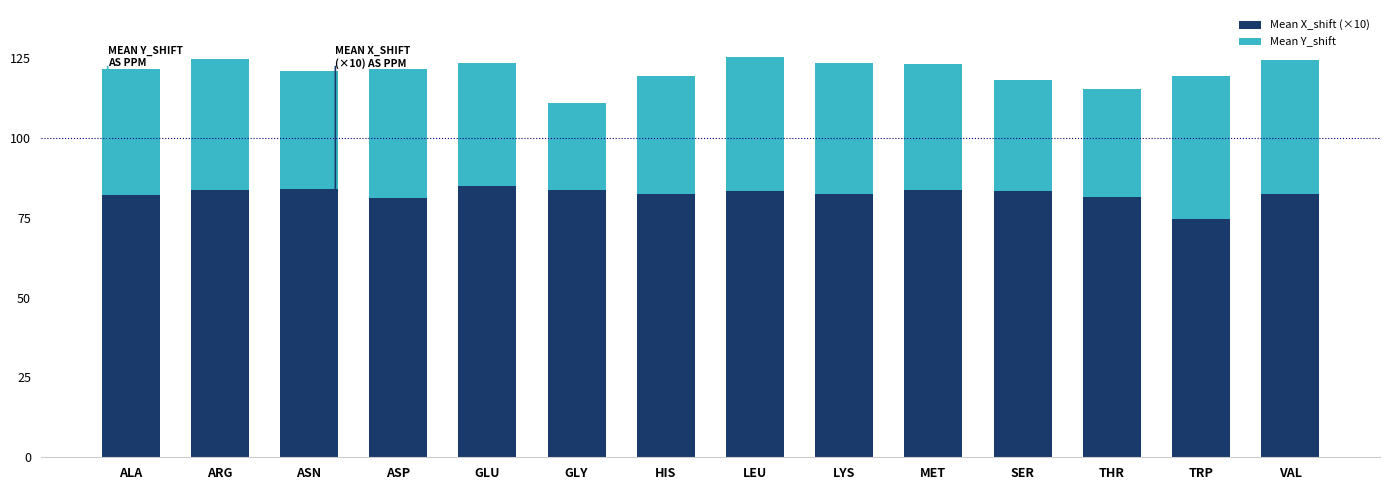

At which label does Mean X_shift (×10) reach its minimum?

TRP